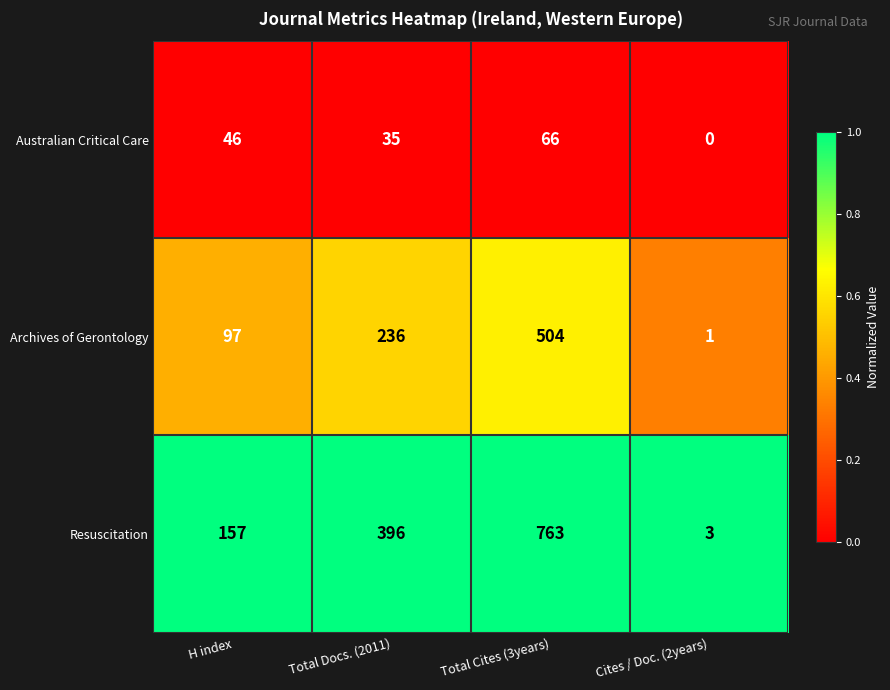

Is it true that Resuscitation equals 1115 at Total Cites (3years)?

False